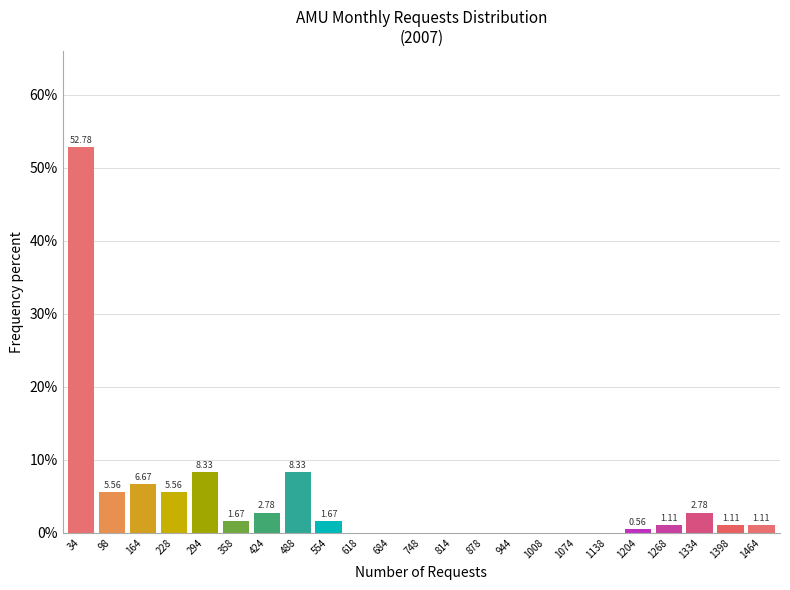

Between 684 and 554, which is larger?

554